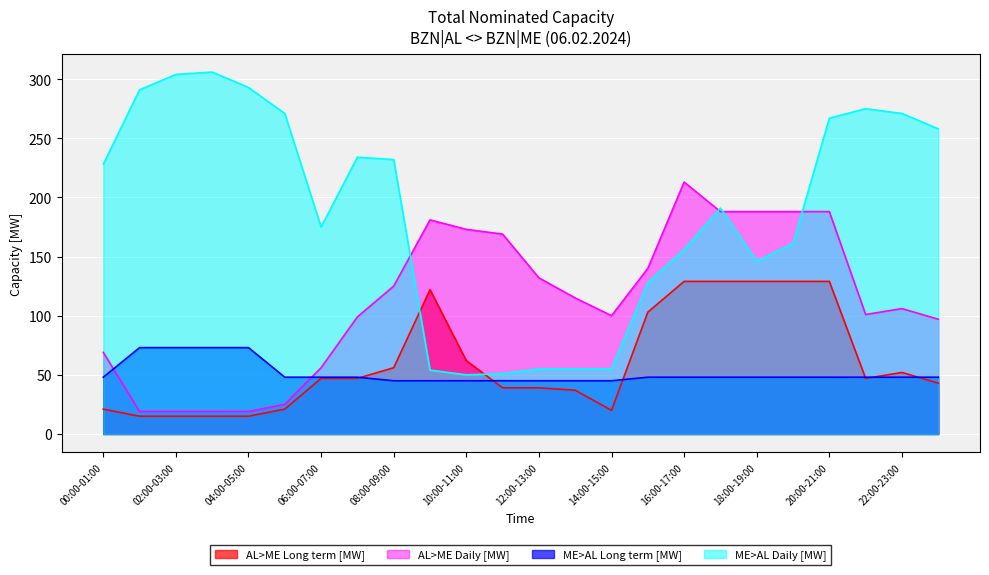

How many data points in ME>AL Long term [MW] are less than 48?

7